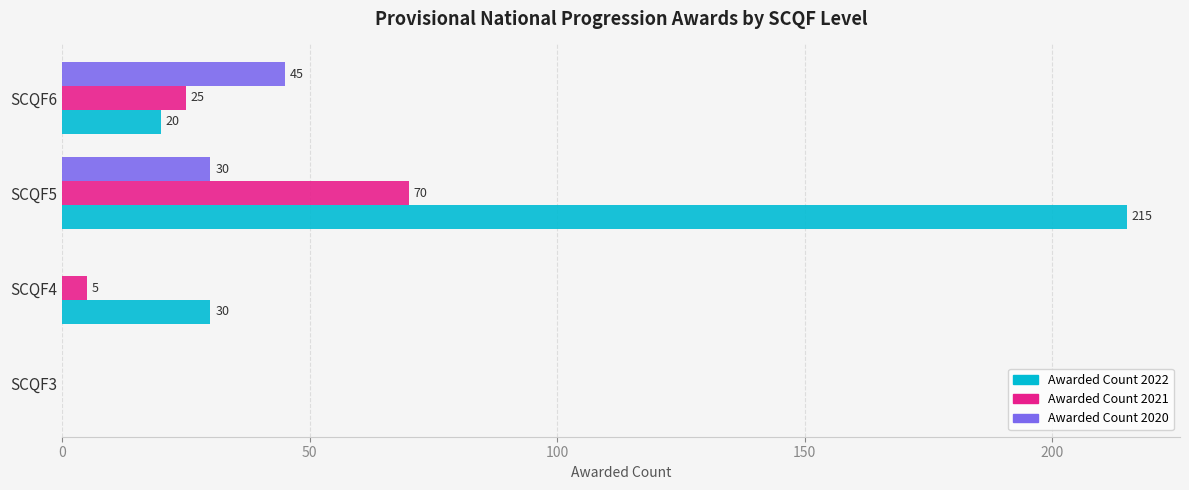

What is the maximum value shown in the chart?

215